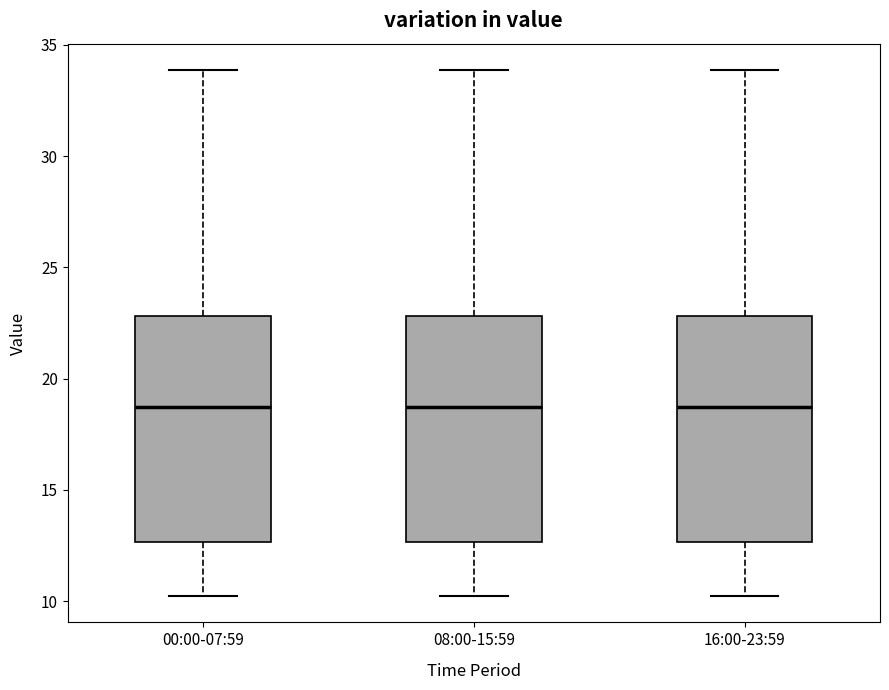

Reading left to right, read every box against the y-axis: the position of its median line, the range the box covers, and the ends of its whiskers. The values are not printed on the chart, so give them approximately, as read against the axis.

00:00-07:59: median 18.5, box 12.5 to 23.0, whiskers 10.0 to 34.0
08:00-15:59: median 18.5, box 12.5 to 23.0, whiskers 10.0 to 34.0
16:00-23:59: median 18.5, box 12.5 to 23.0, whiskers 10.0 to 34.0